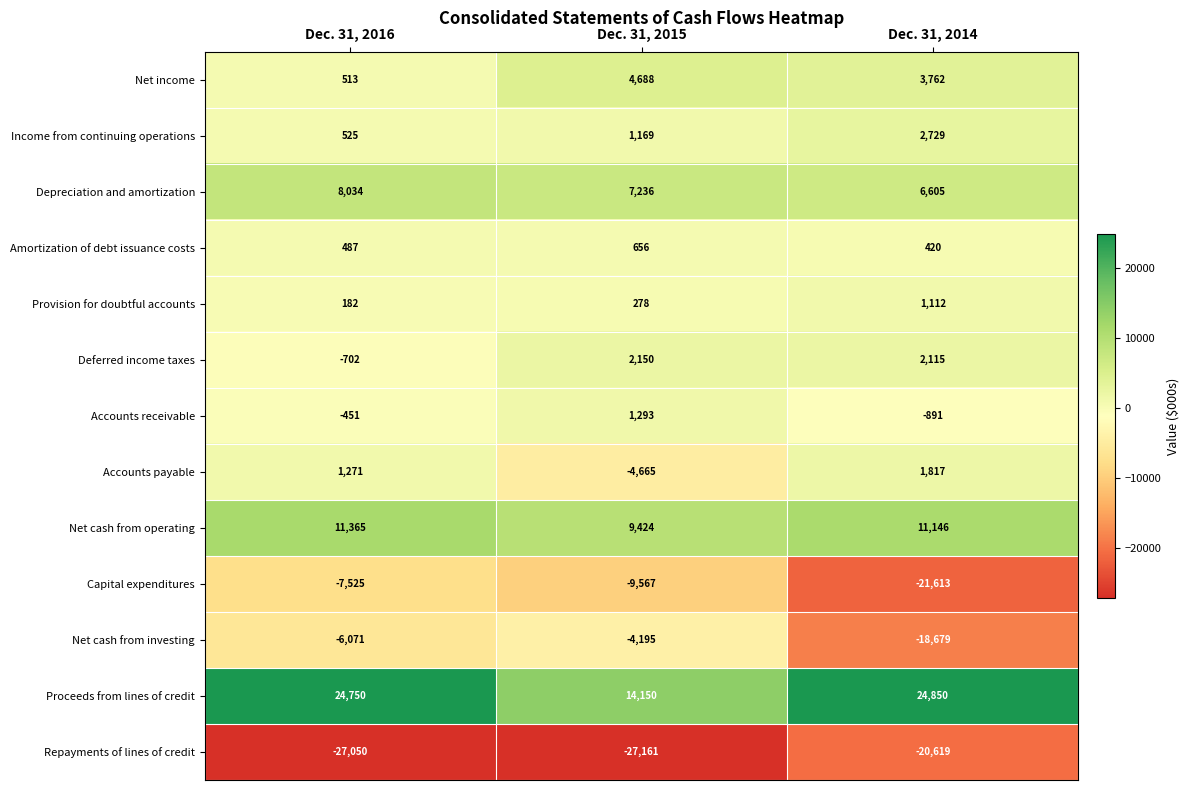

How many data points in Repayments of lines of credit are above -27050?

1